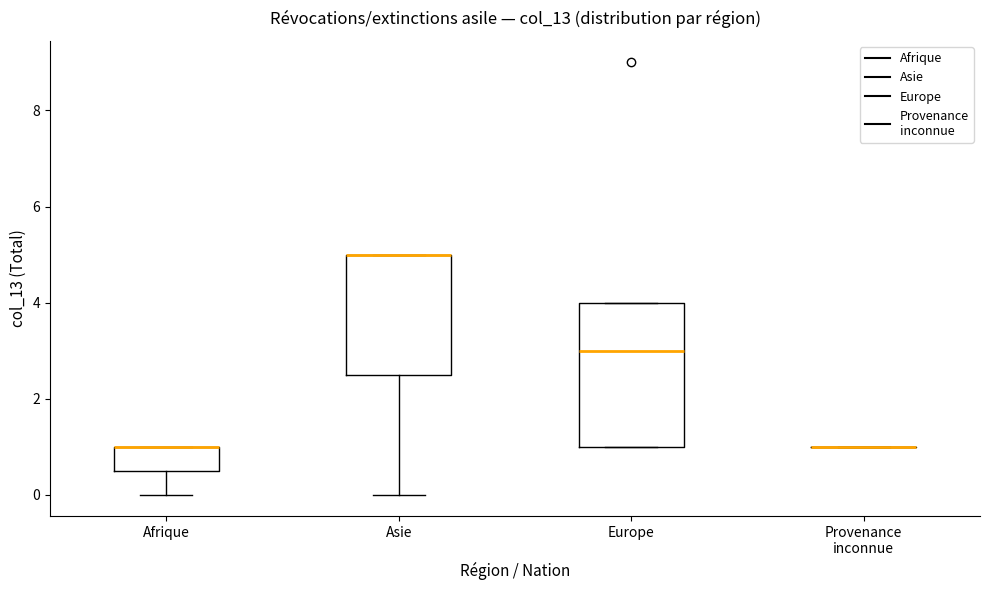

Reading left to right, transcribe this box plot: for each box, give where its median line is, the range the box spans, and where its two whiskers end, as read against the y-axis. The values are not printed on the chart, so give them approximately, as read against the axis.

Afrique: median 1.0 (drawn on the box's upper edge), box 0.6 to 1.0, whiskers 0.0 to 1.0
Asie: median 5.0 (drawn on the box's upper edge), box 2.6 to 5.0, whiskers 0.0 to 5.0
Europe: median 3.0, box 1.0 to 4.0, whiskers 1.0 to 4.0
Provenance inconnue: box collapsed to a line at 1.0, whiskers 1.0 to 1.0